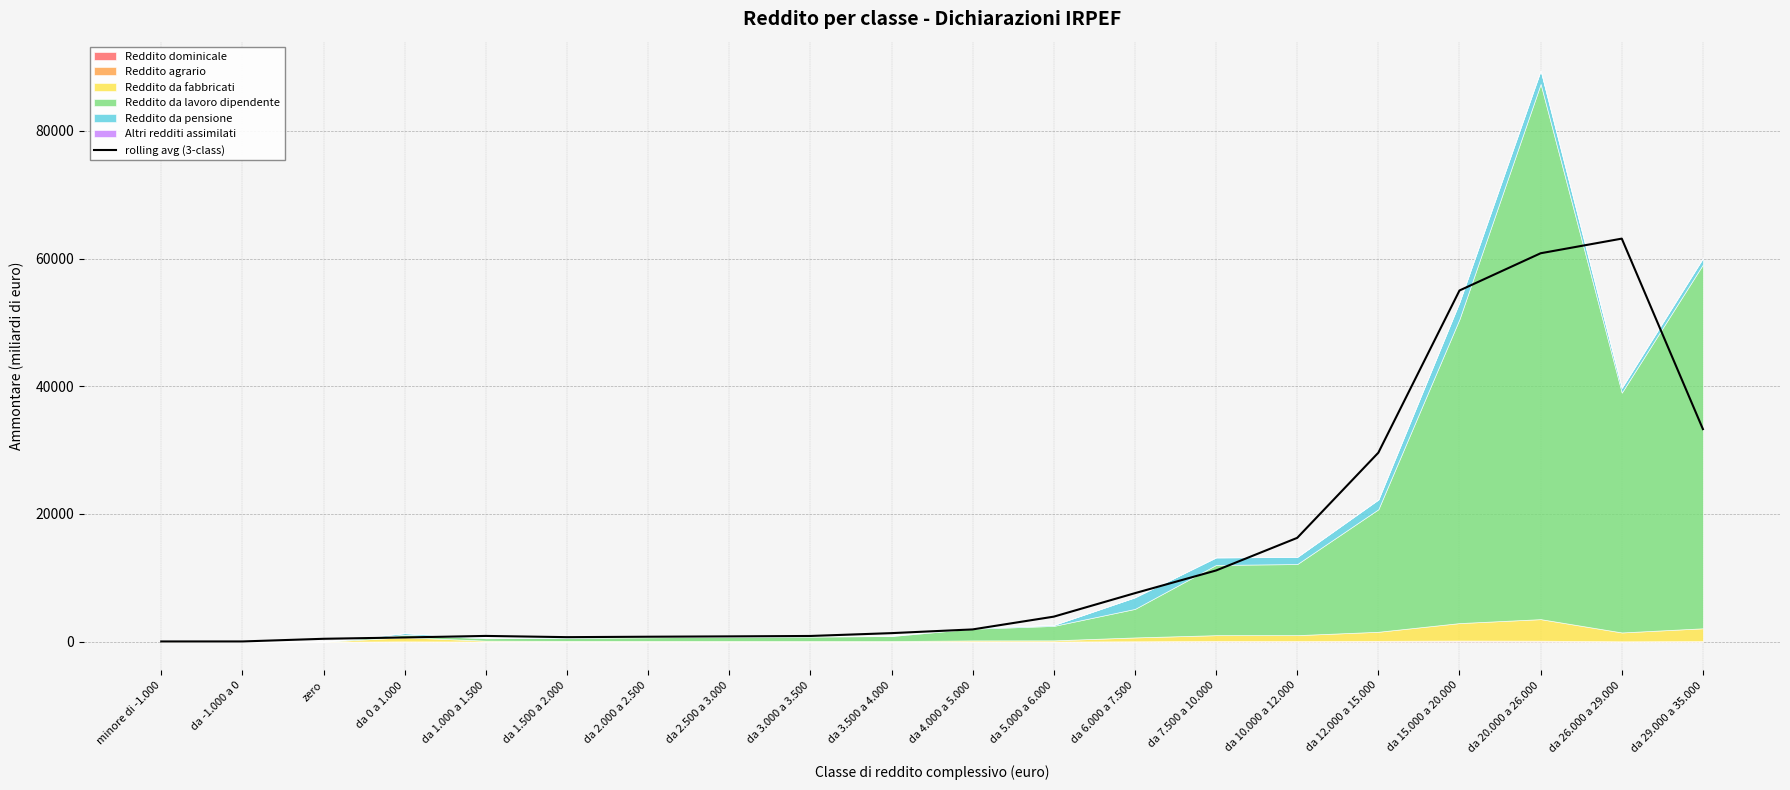

What is the sum of all values?

289323.4